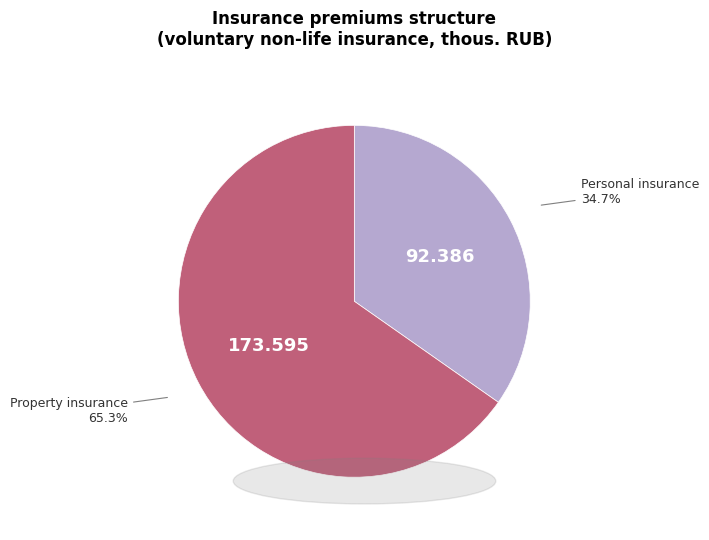

Is there a majority slice in this chart?

Yes